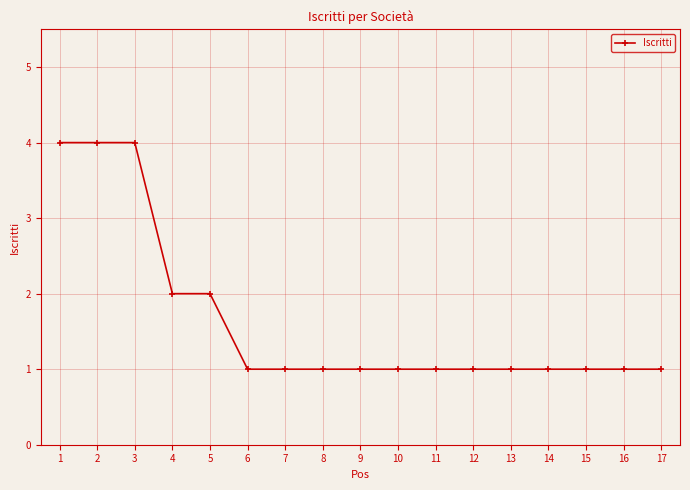

Between 11 and 2, which is larger?

2